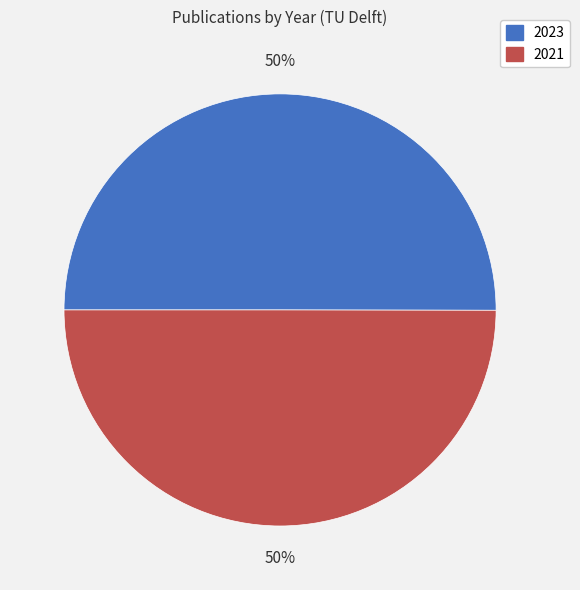

Is the sum of 2023 and 2021 greater than half?

Yes